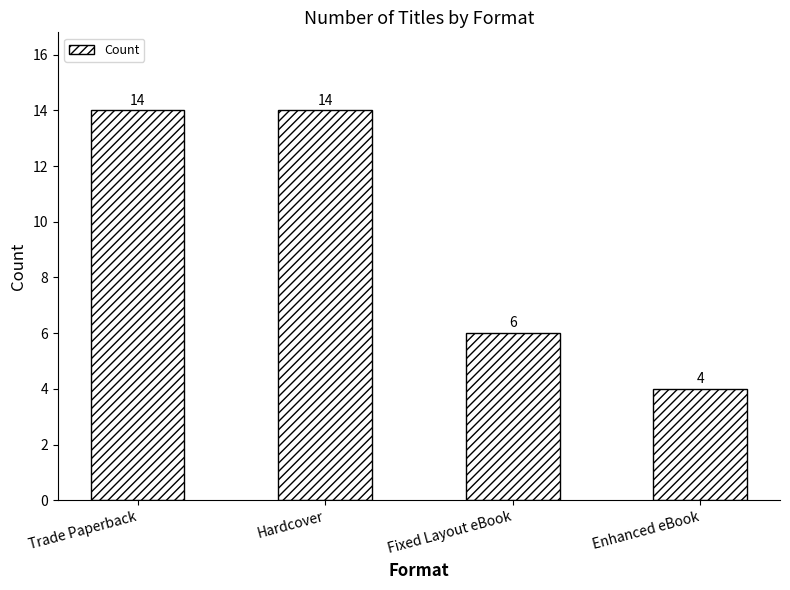

Reading left to right, list all the values displayed in this chart.

14	14	6	4